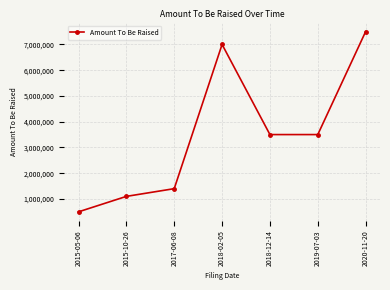

Reading left to right, extract all data points from this chart.

500000	1100000	1400000	7000000	3500000	3500000	7500000